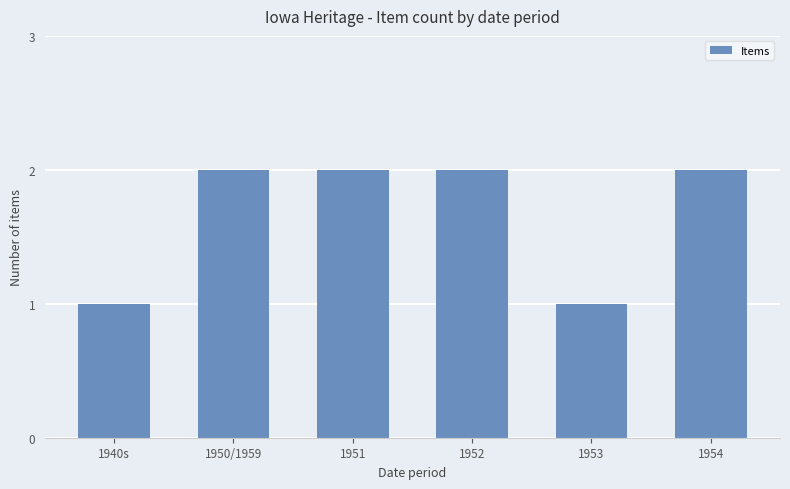

Count the values in the range 1 to 2.

6